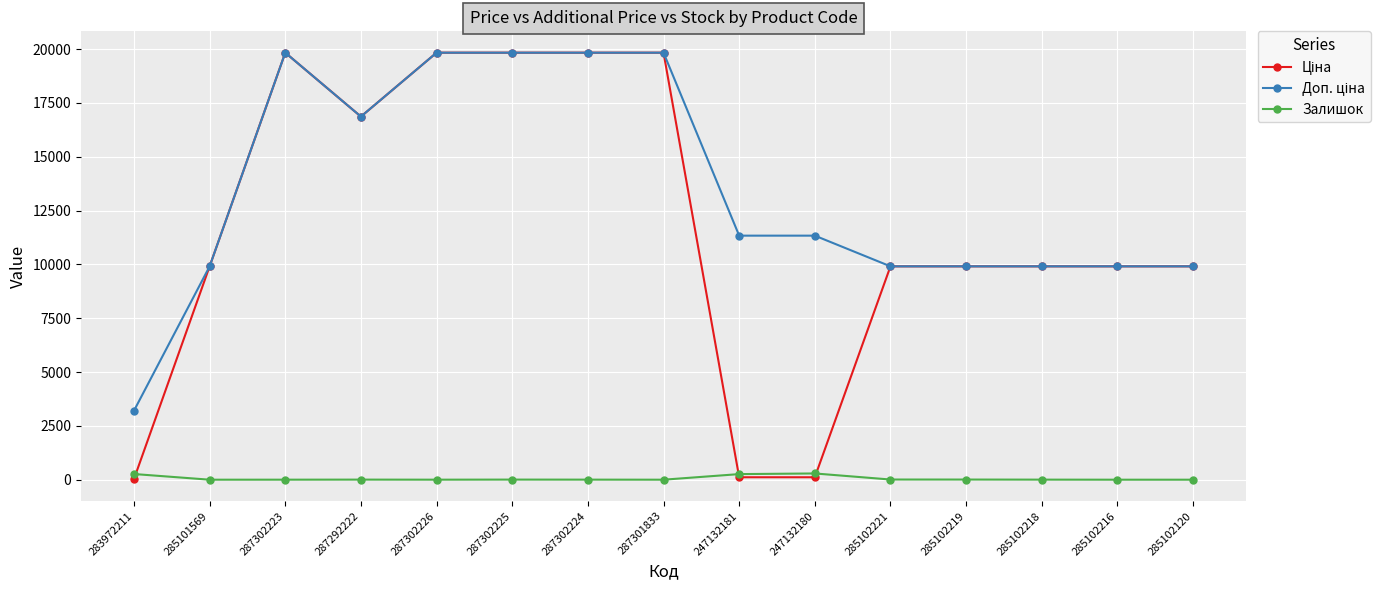

At how many categories does at least one series exceed 13824?

6